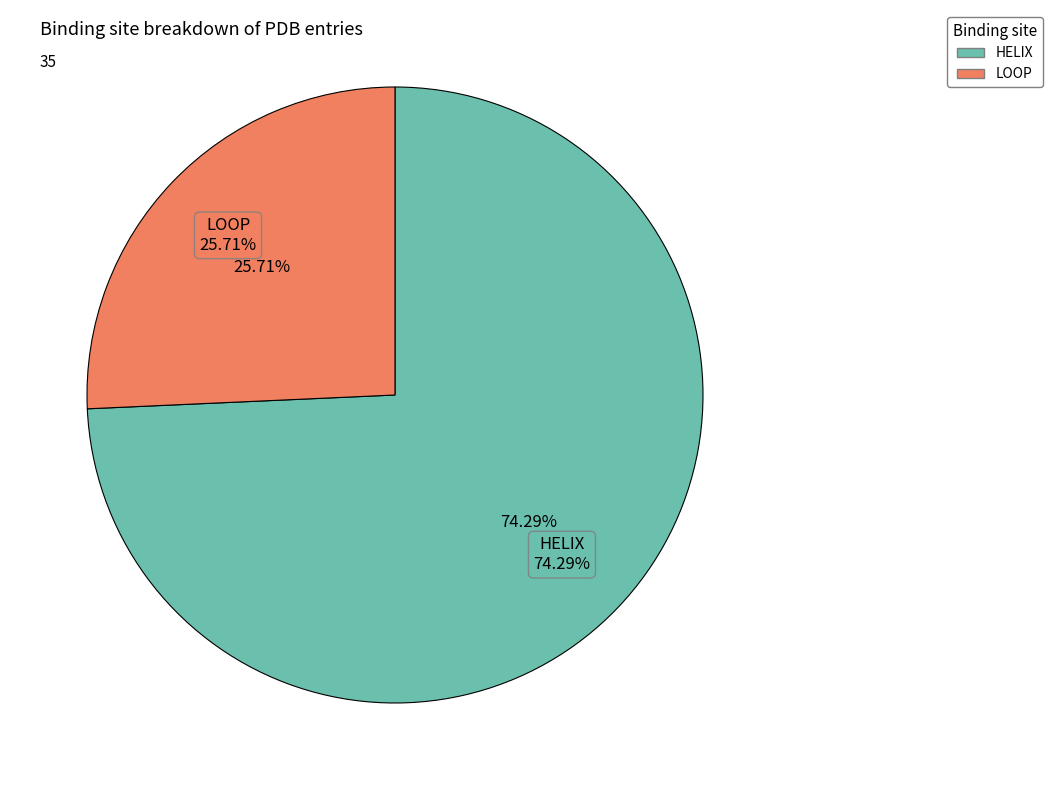

What percentage is the LOOP slice, to the nearest percent?

26%